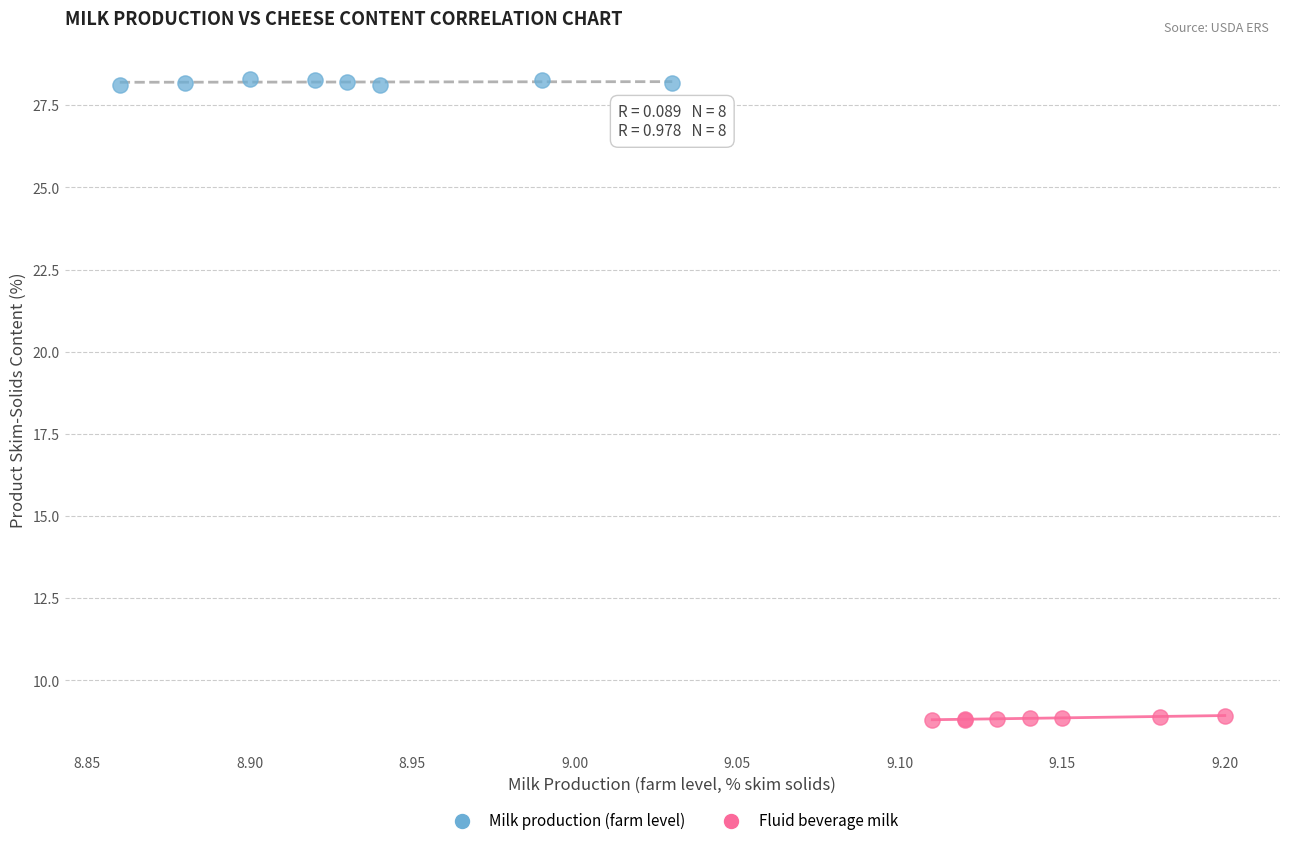

Which series contains the highest Y value?

Milk production (farm level)